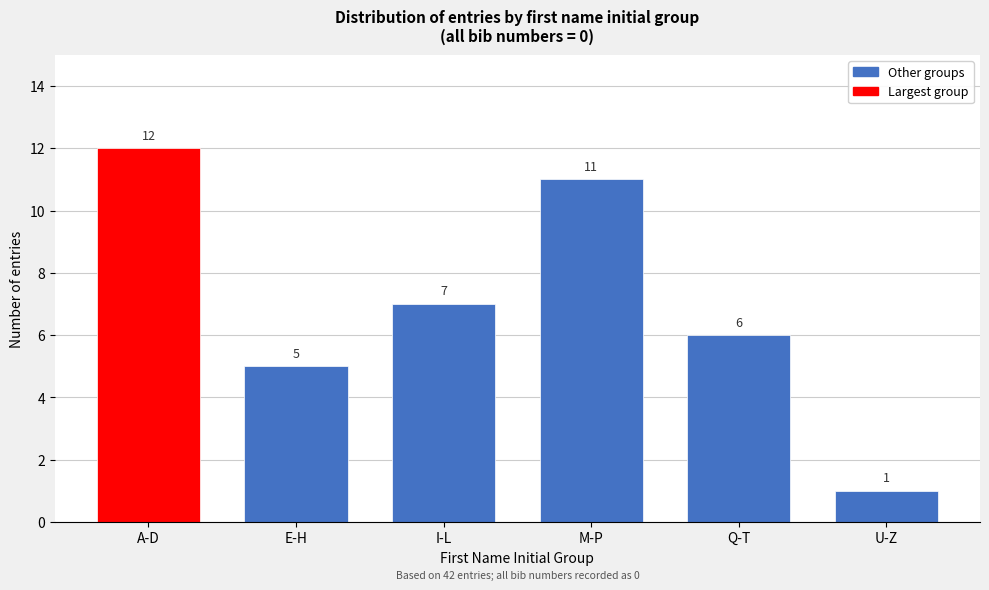

Reading right to left, list all the values displayed in this chart.

U-Z=1	Q-T=6	M-P=11	I-L=7	E-H=5	A-D=12